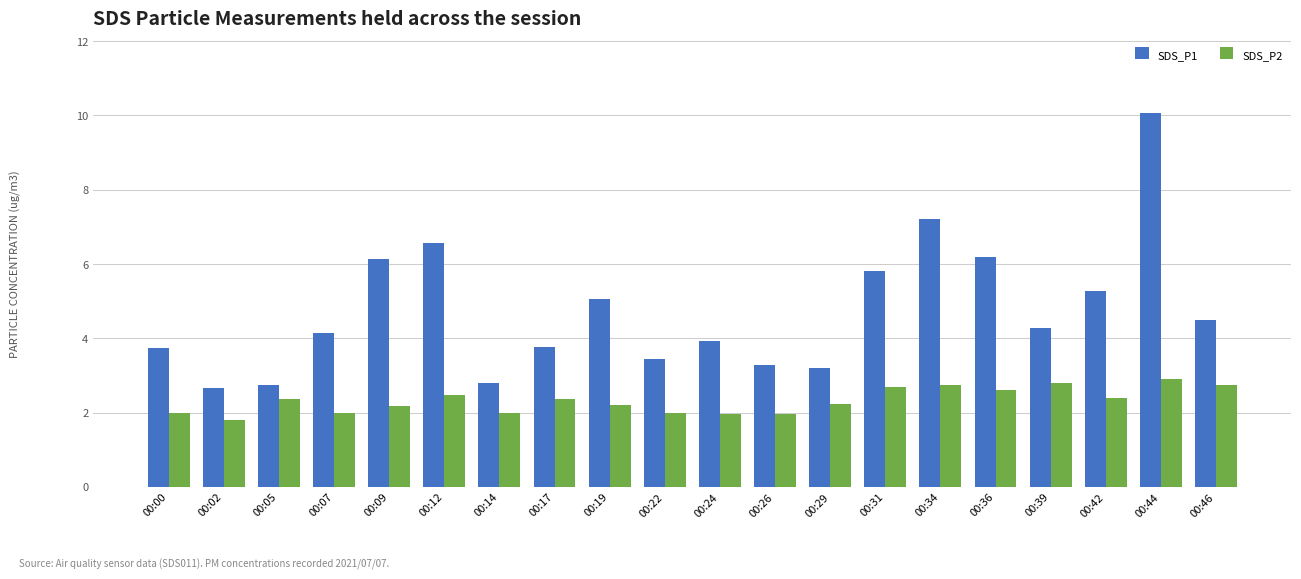

What is the sum of all SDS_P1 values?

94.7